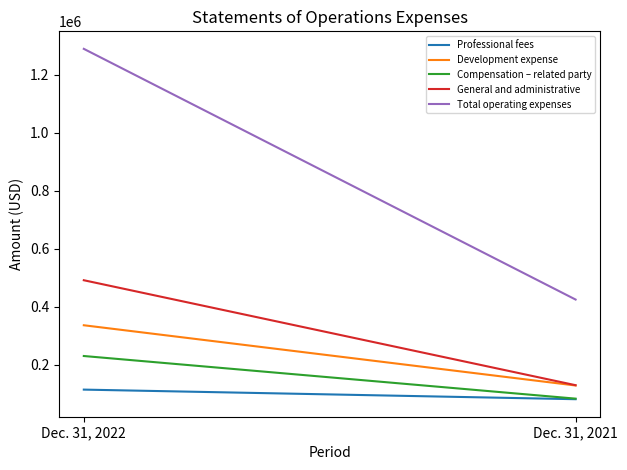

Between Dec. 31, 2022 and Dec. 31, 2021, which series saw the biggest shift?

Total operating expenses